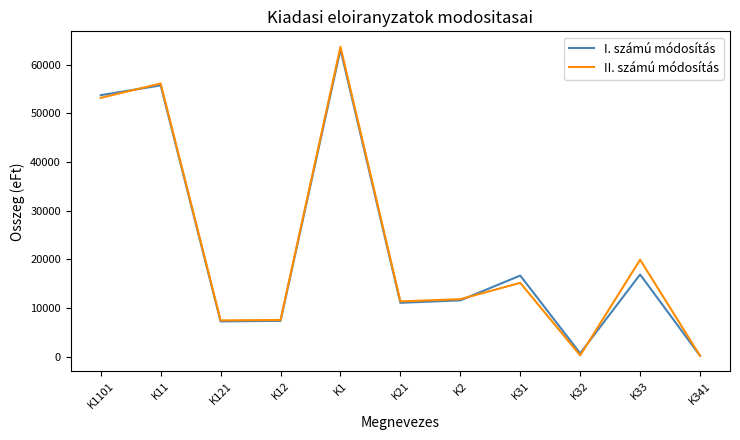

At which label is II. számú módosítás closest to 31933?

K33